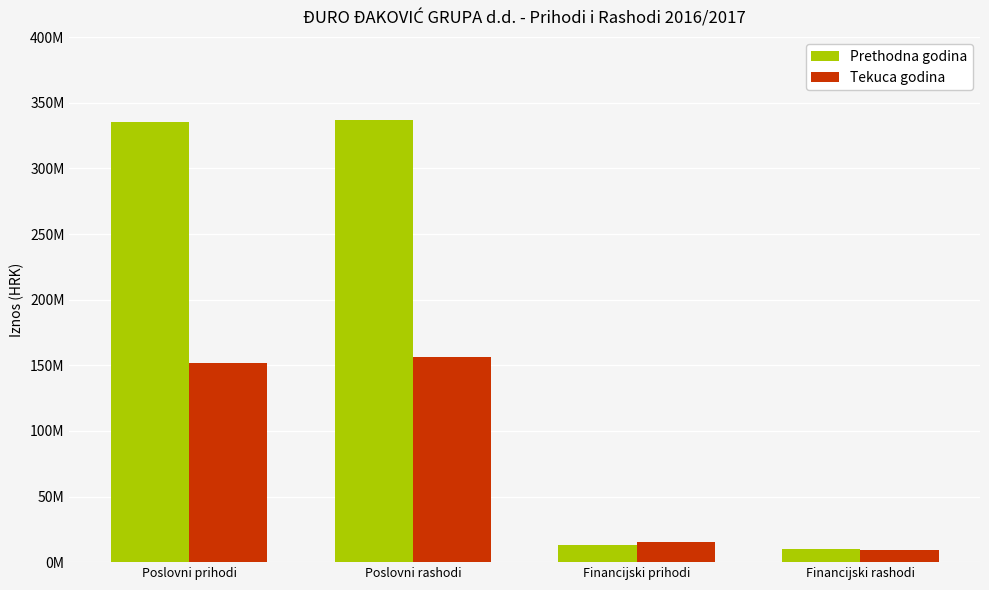

Reading right to left, list all the values displayed in this chart.

Prethodna godina: Financijski rashodi=9916999.0	Financijski prihodi=13220702.0	Poslovni rashodi=337054325.0	Poslovni prihodi=335560819.0
Tekuca godina: Financijski rashodi=9470838.8	Financijski prihodi=15592672.4	Poslovni rashodi=156572578.5	Poslovni prihodi=151747871.6